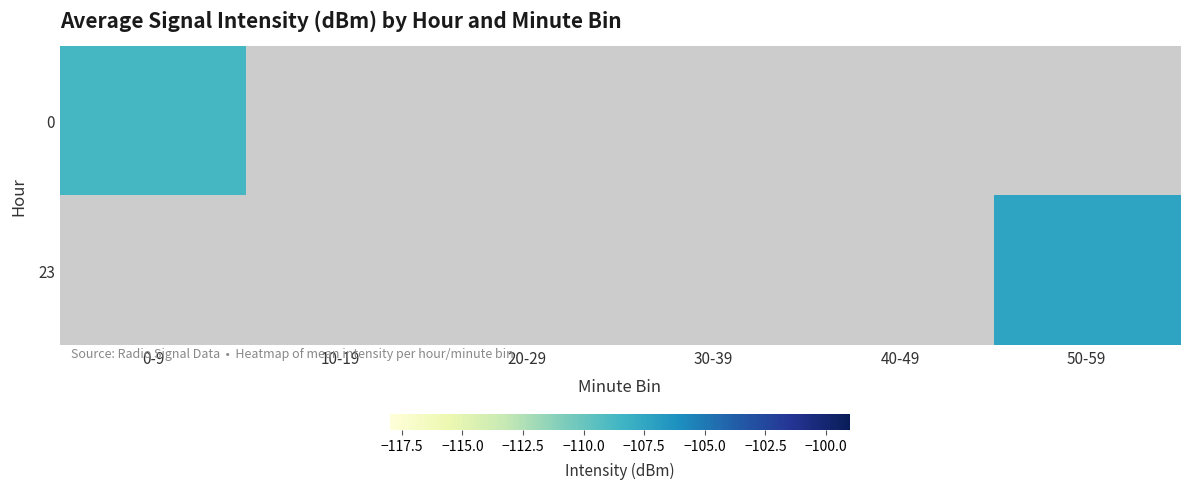

At which category does the chart reach its peak across all series?

50-59